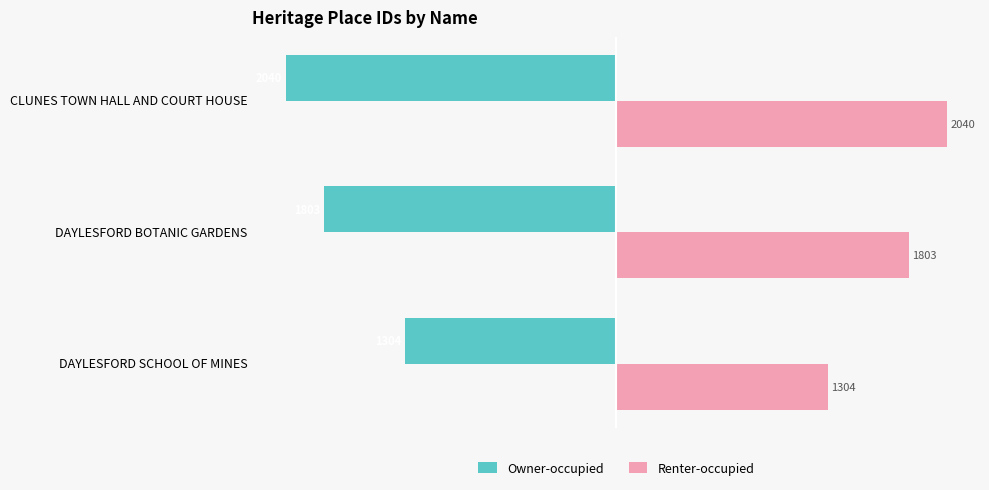

Rank the series by their average value, from highest to lowest.

Renter-occupied, Owner-occupied